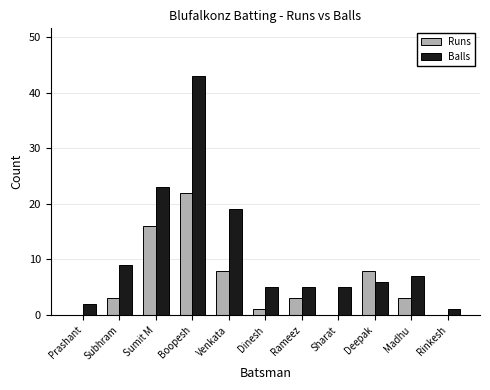

What is the sum of all Runs values?

64